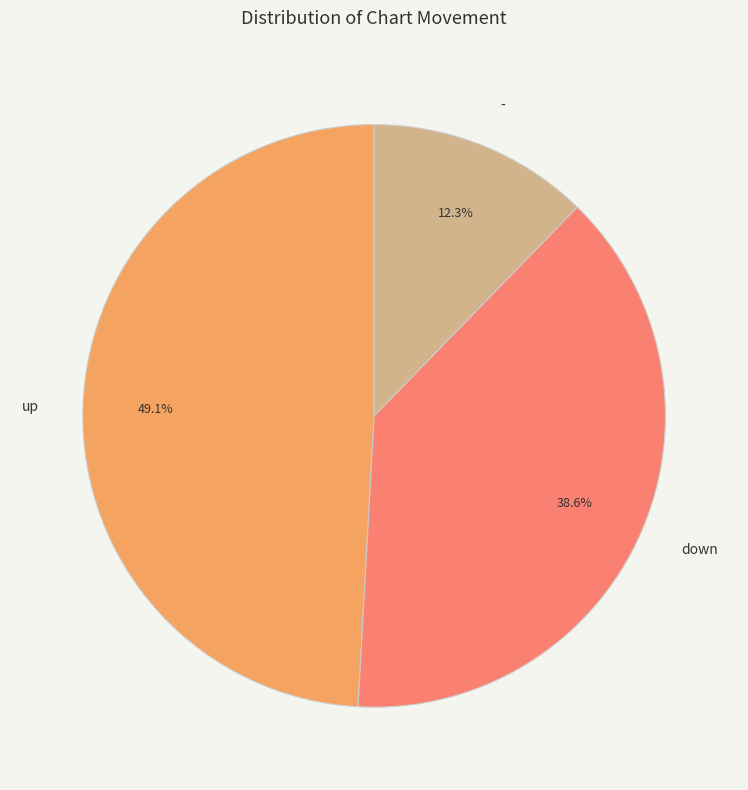

Which category has the biggest portion of the pie?

up